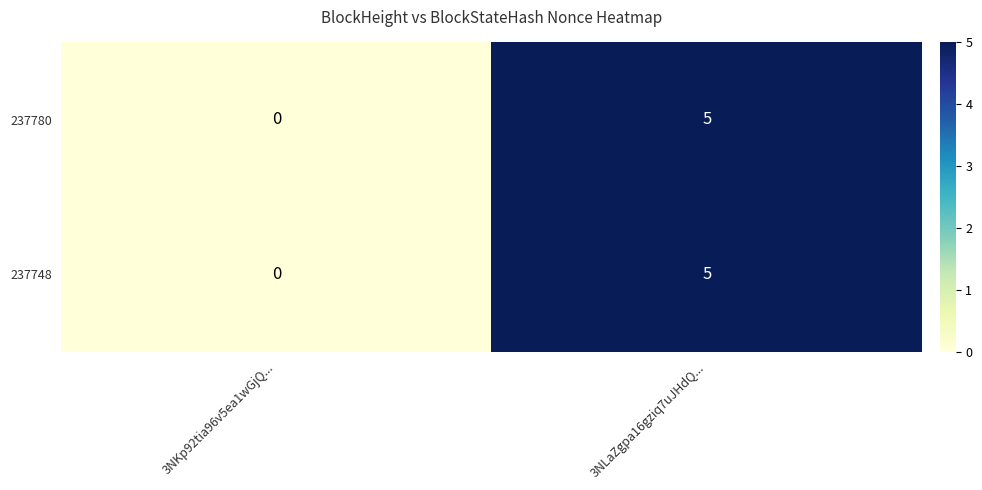

What is the total value across all series at 3NLaZgpa16gziq7uJHdQ...?

10